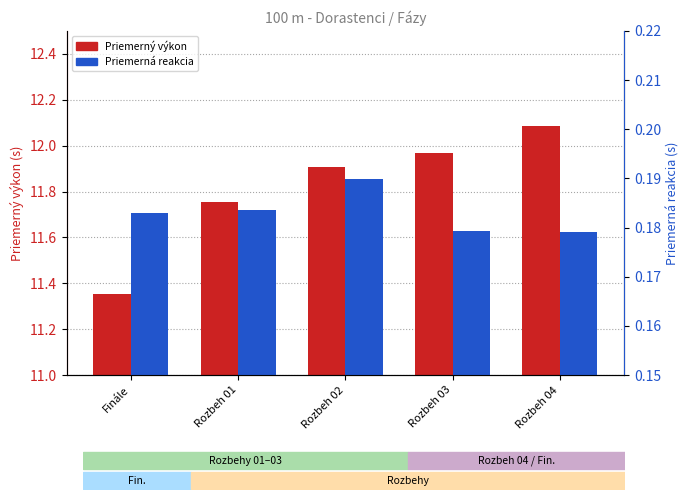

Rank the series at Rozbeh 03 from highest to lowest value.

Priemerný výkon, Priemerná reakcia